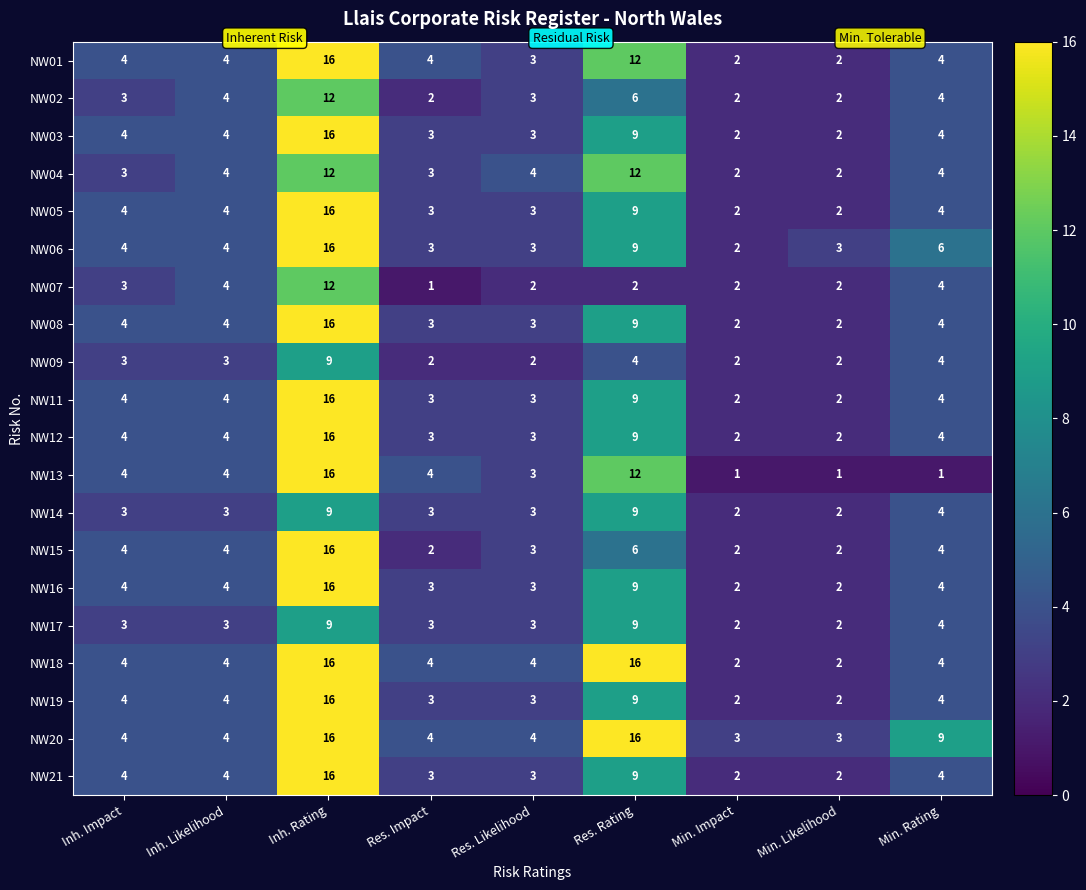

Is it true that NW08 equals 4 at Inh. Impact?

True